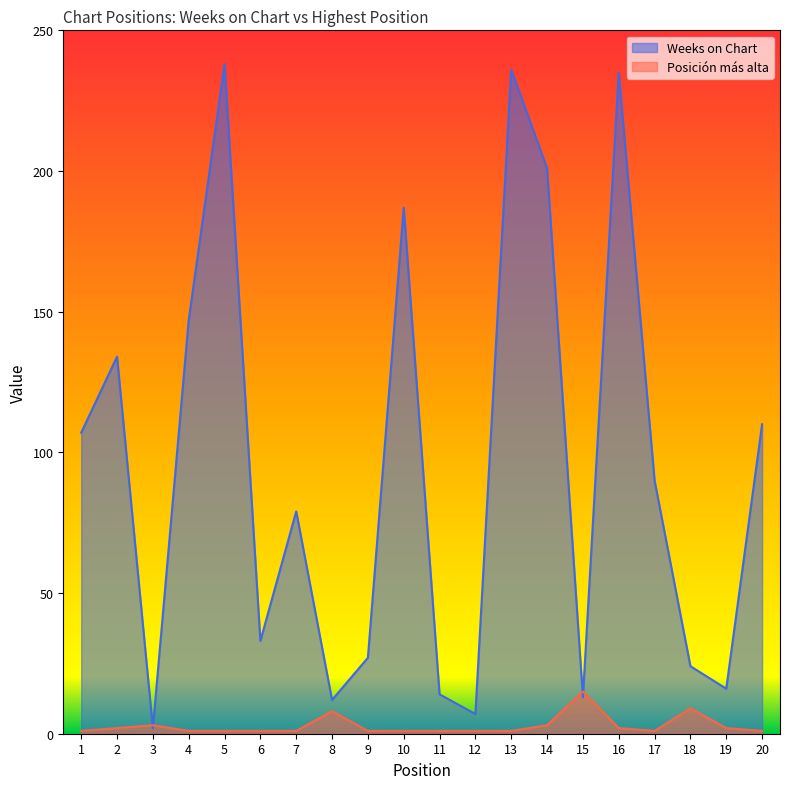

What is the value of the Weeks on Chart point at the 7th from the left?

79